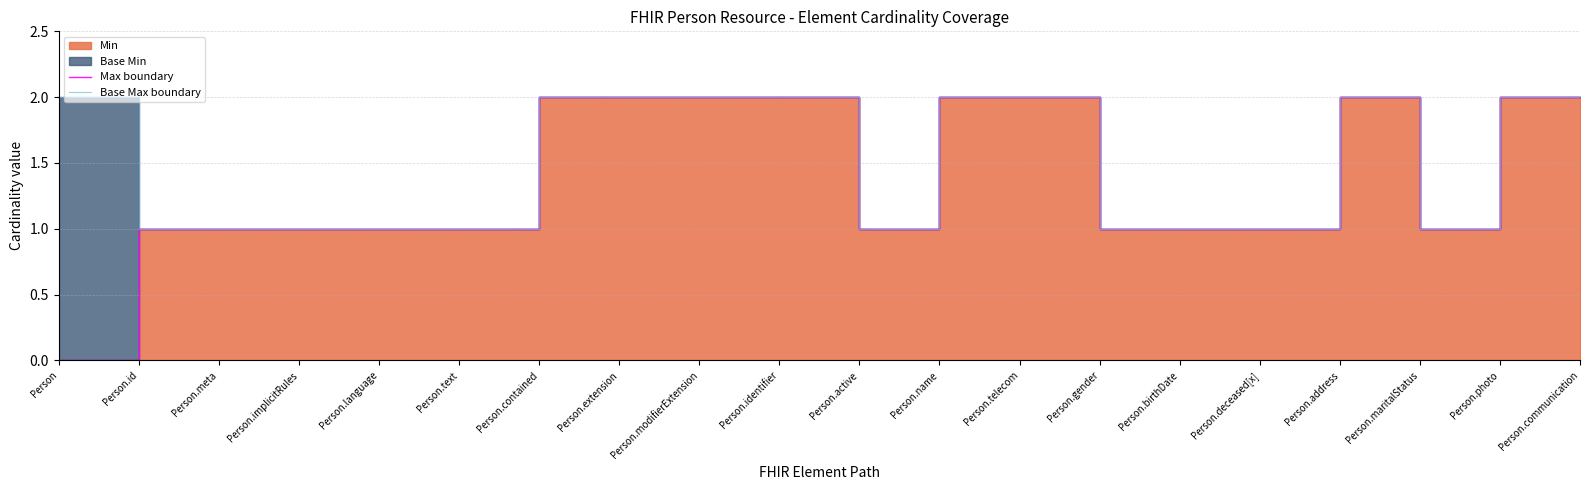

At which category does Base Max boundary reach its first local valley?

Person.active